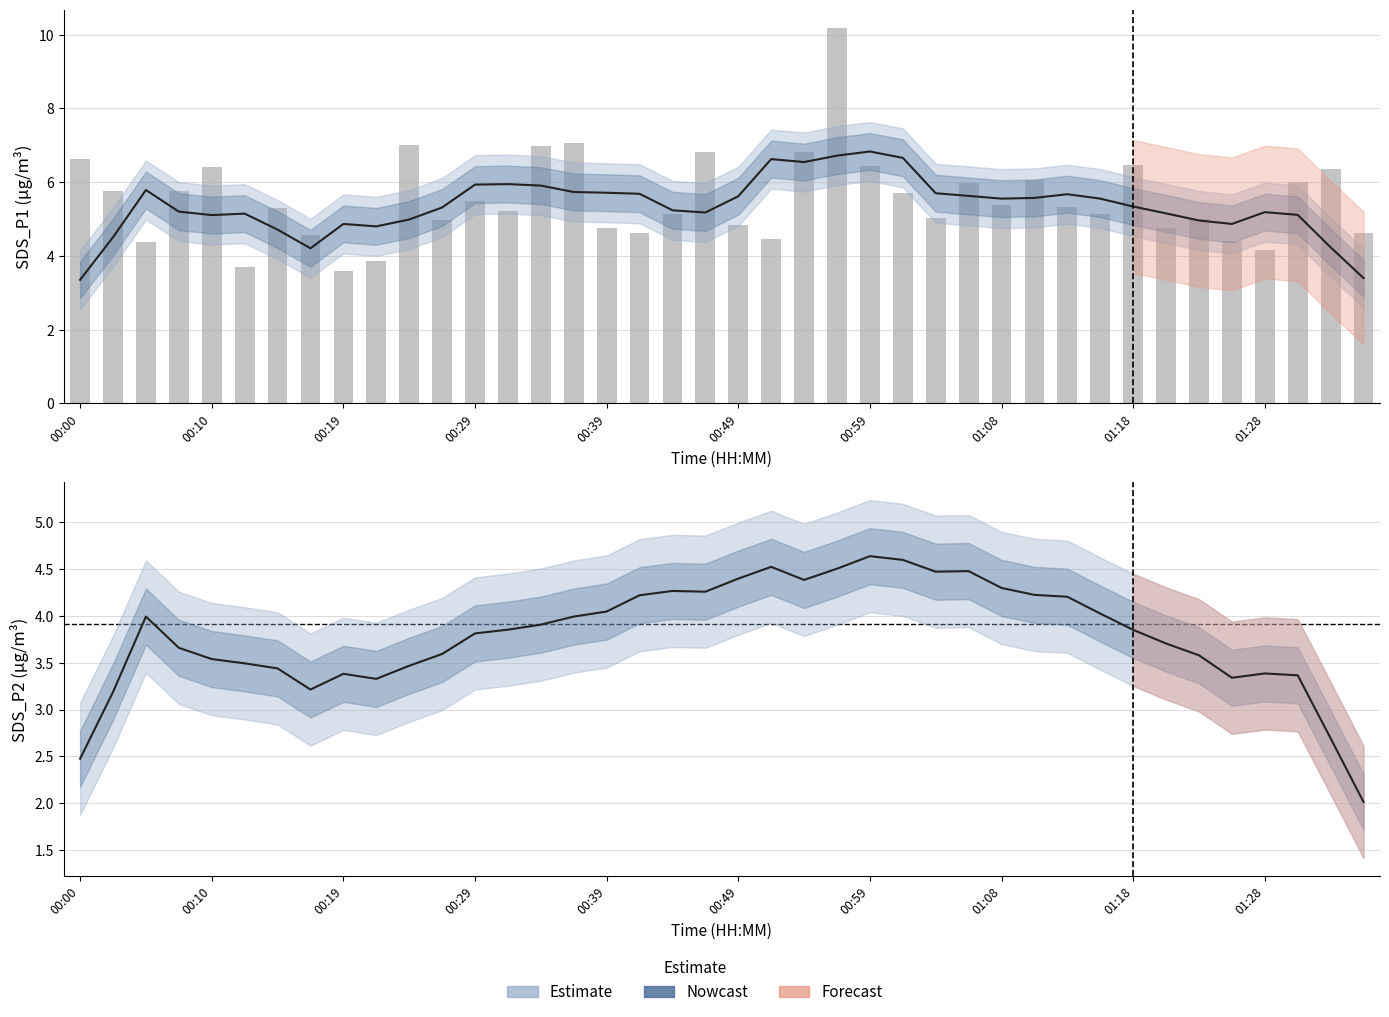

What position from the left is 25?

26